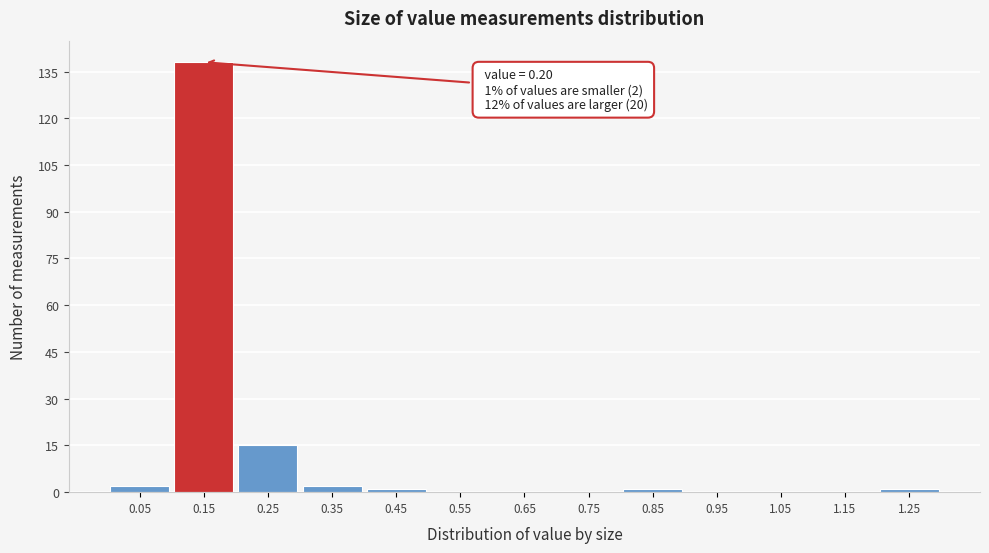

Reading left to right, what are all the values shown in this chart?

0.05=2	0.15=138	0.25=15	0.35=2	0.45=1	0.55=0	0.65=0	0.75=0	0.85=1	0.95=0	1.05=0	1.15=0	1.25=1